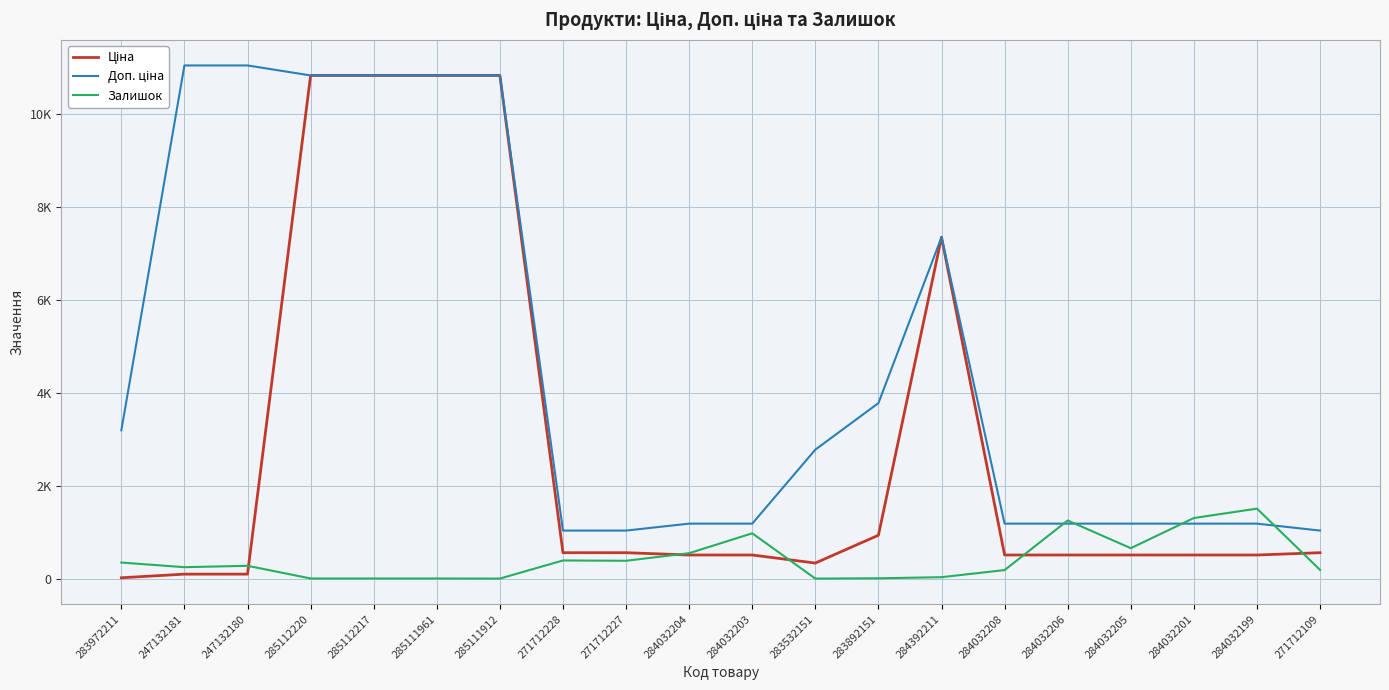

What is the total value across all series at 247132180?

11455.5